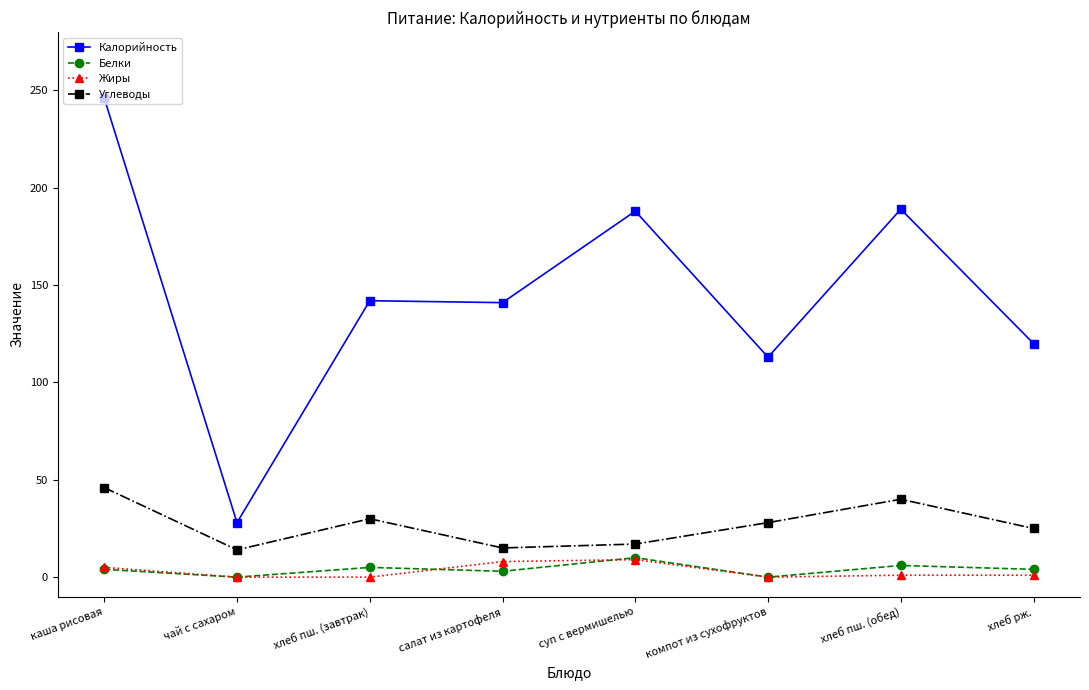

What is the label of the 8th point from the left?

хлеб рж.